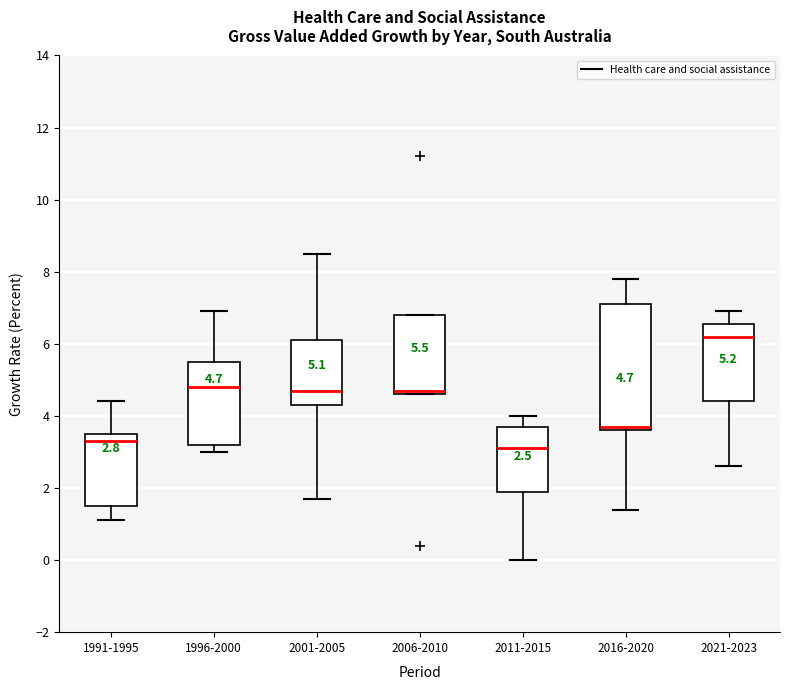

Comparing the boxes themselves (not the whiskers), which one is the tallest?

2016-2020